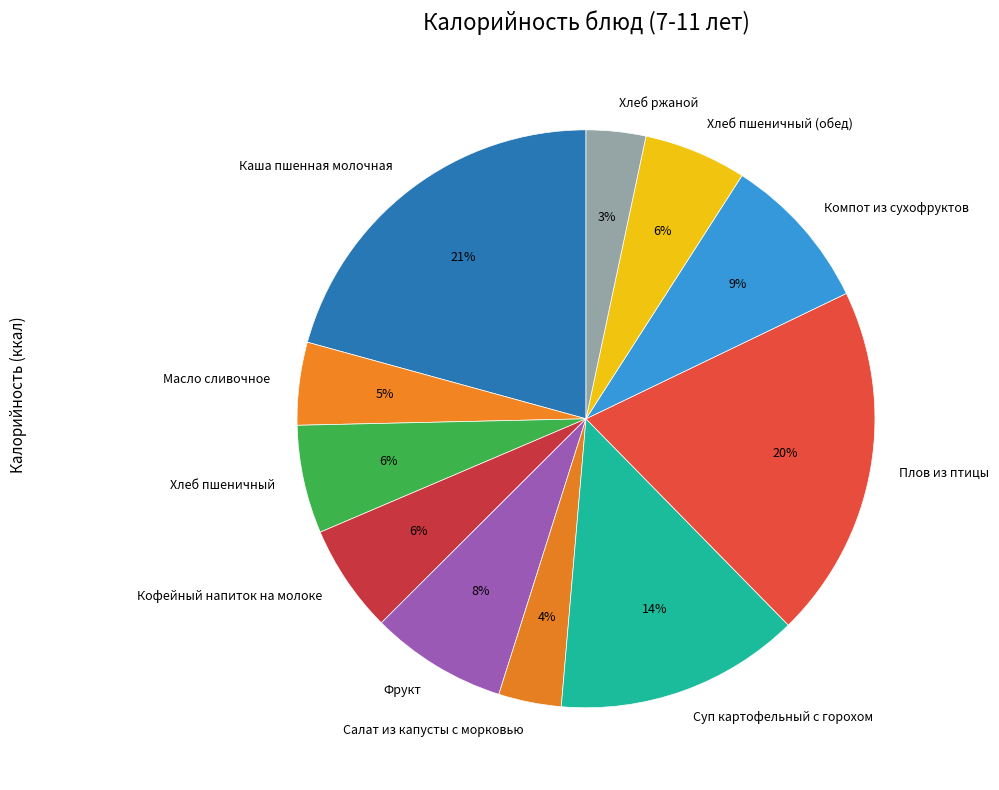

Is it true that Компот из сухофруктов is 22% of the pie?

False